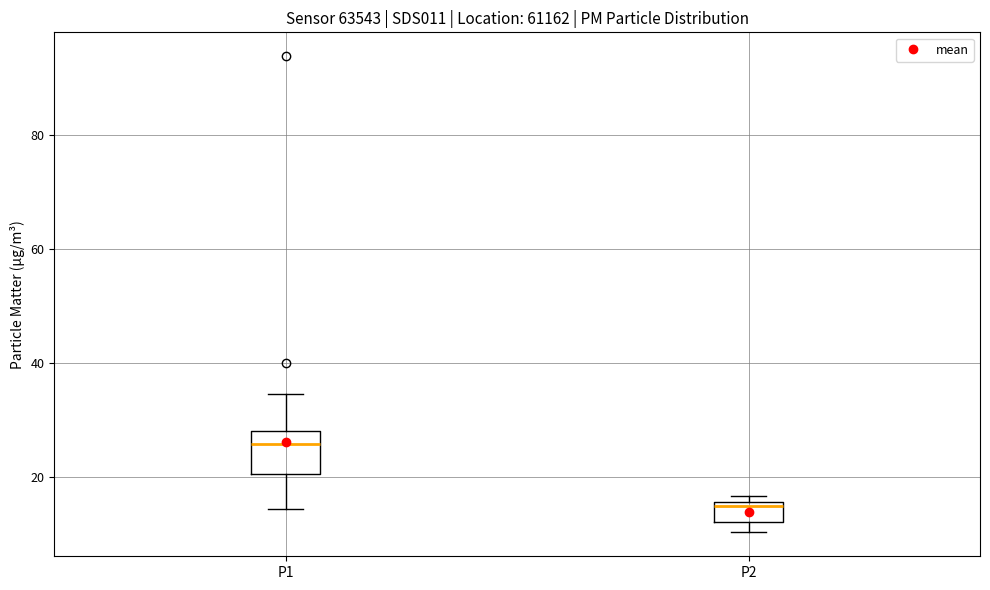

Where is the upper edge of the box for P1 on the y-axis? The values are not printed on the chart, so give them approximately, as read against the axis.

28